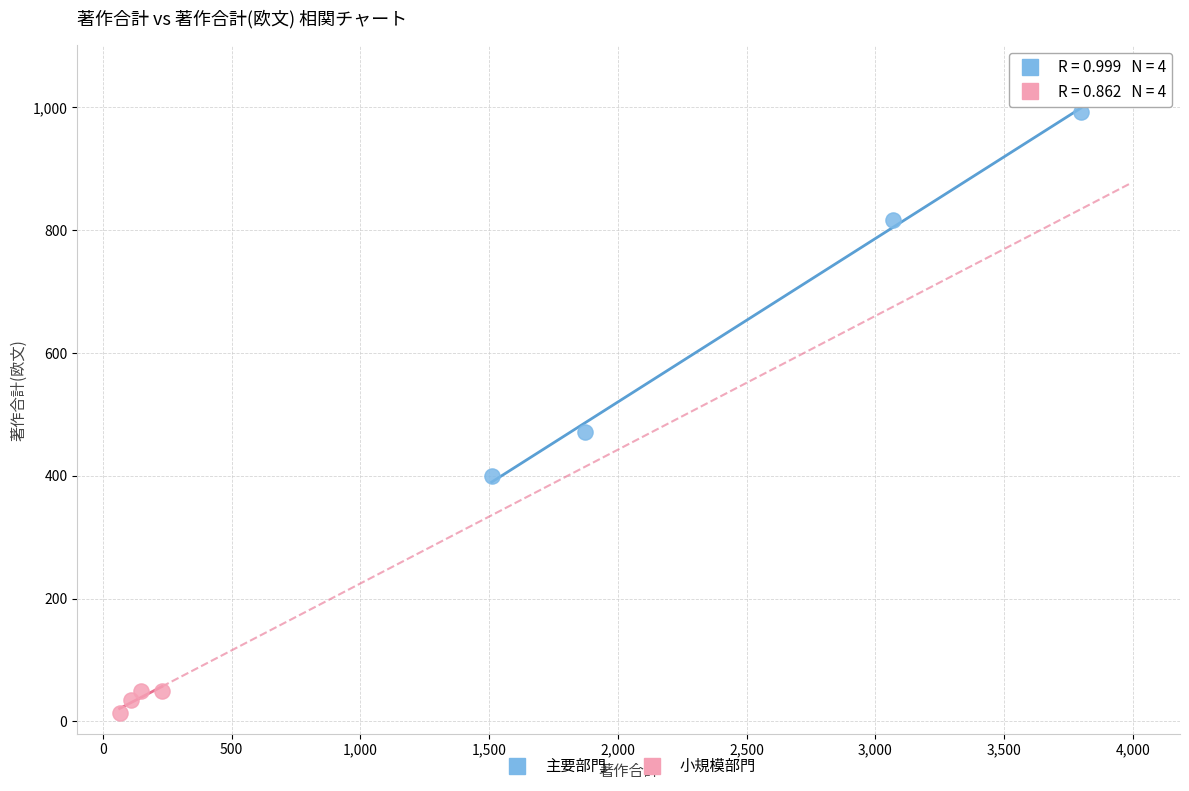

Which series reaches the maximum Y coordinate?

主要部門